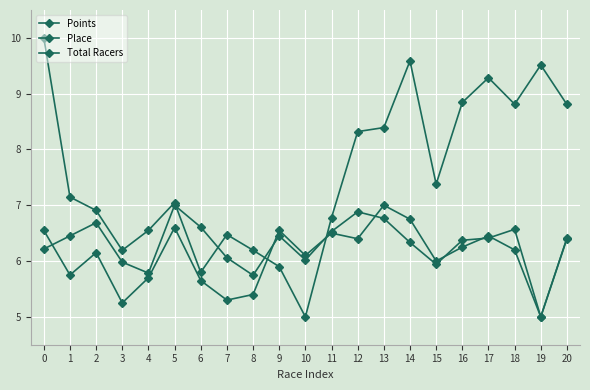

Count the number of categories in the chart.

21